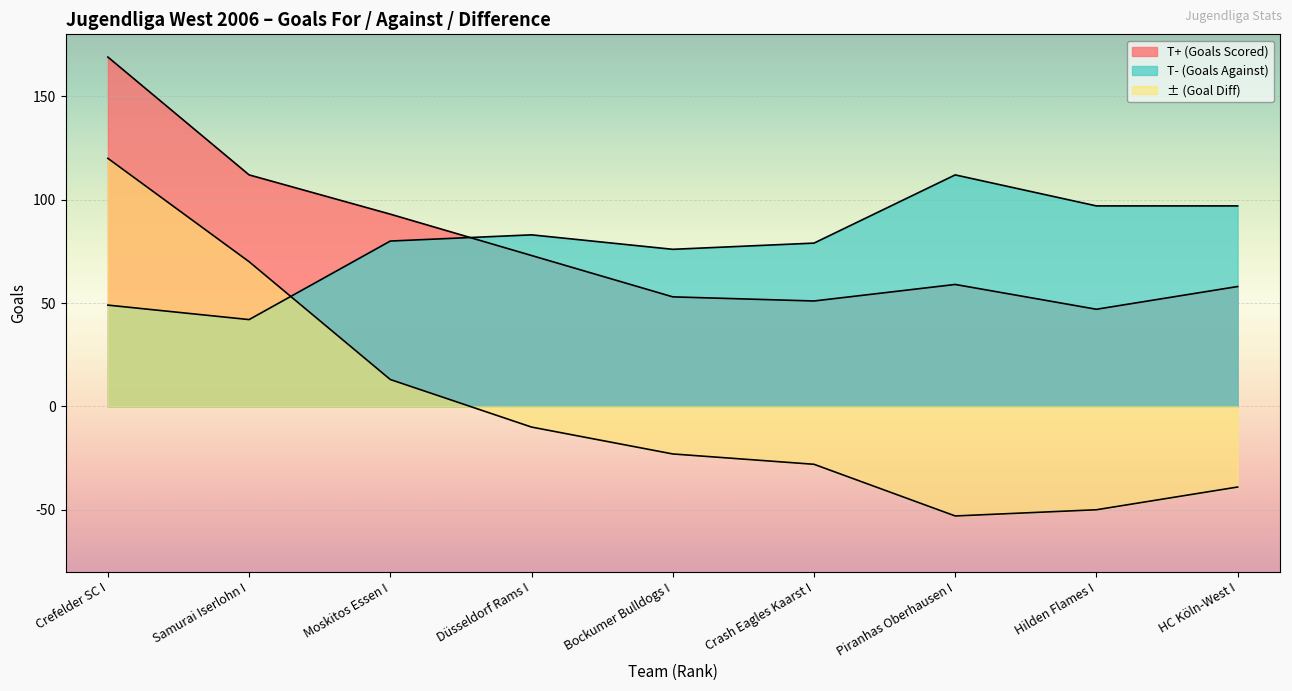

What is the label of the 9th point from the right?

Crefelder SC I